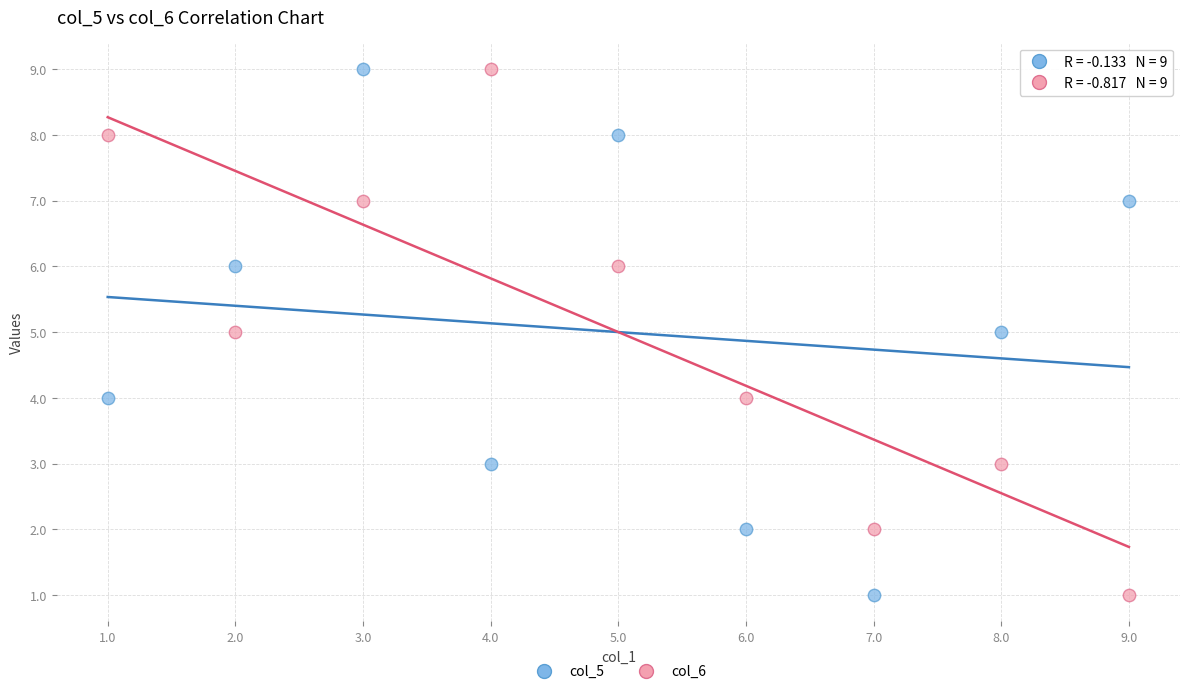

Across all data points, what is the range of X values (max minus min)?

8